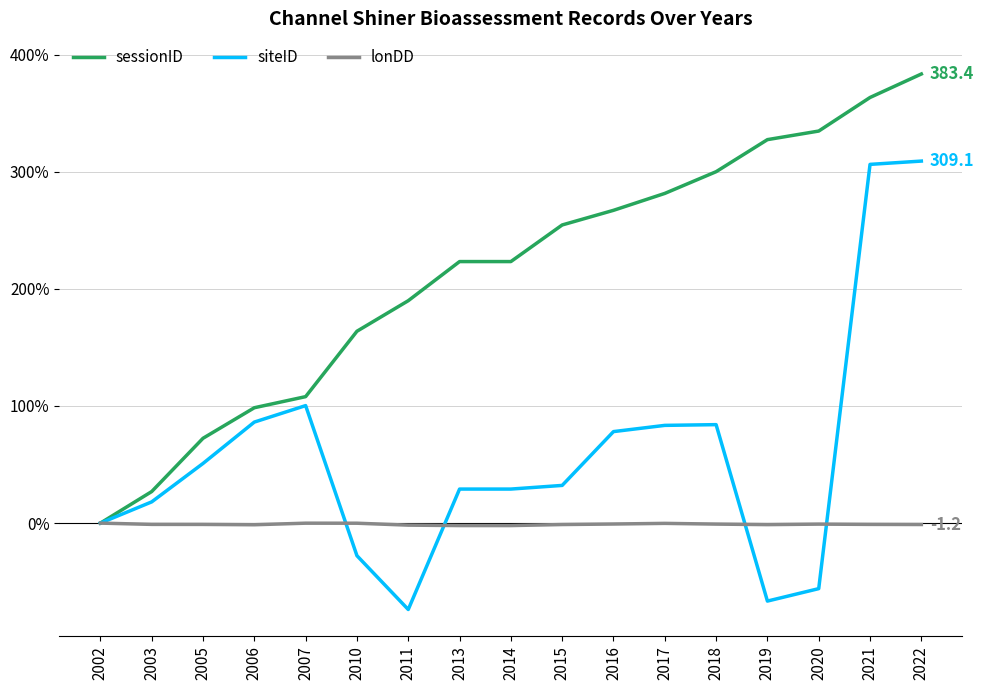

What is the difference between the maximum and minimum values in the lonDD series?

2.1